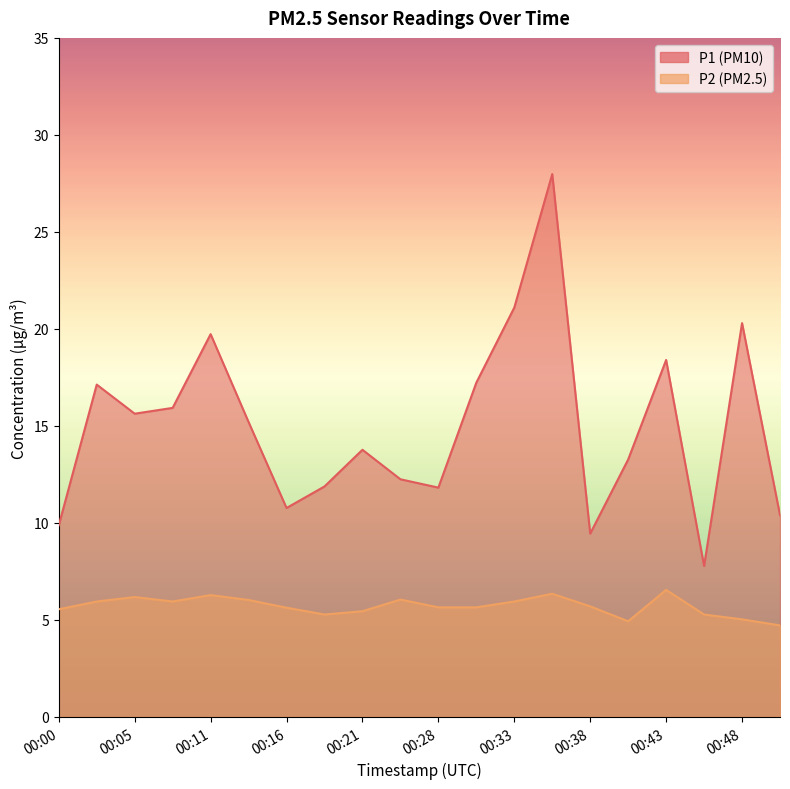

Which series has the largest total across all categories?

P1